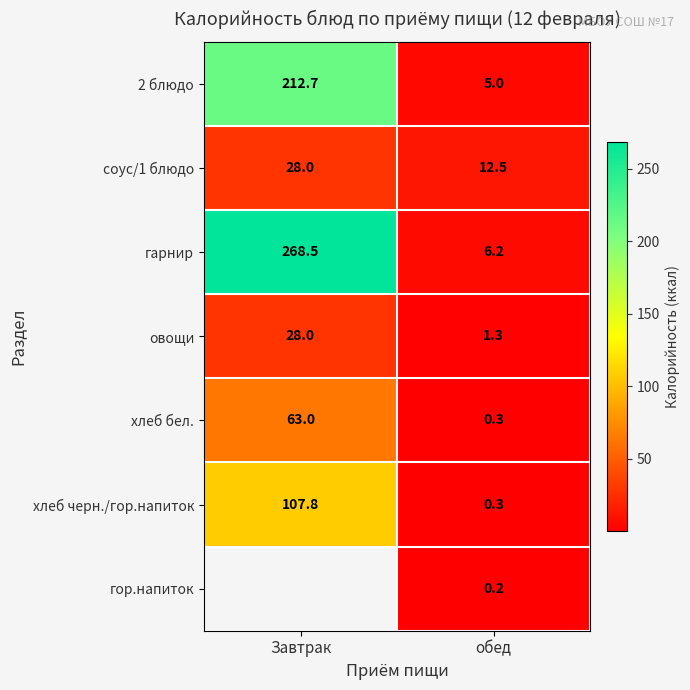

What is the difference between the 2 блюдо values at обед and Завтрак?

207.7